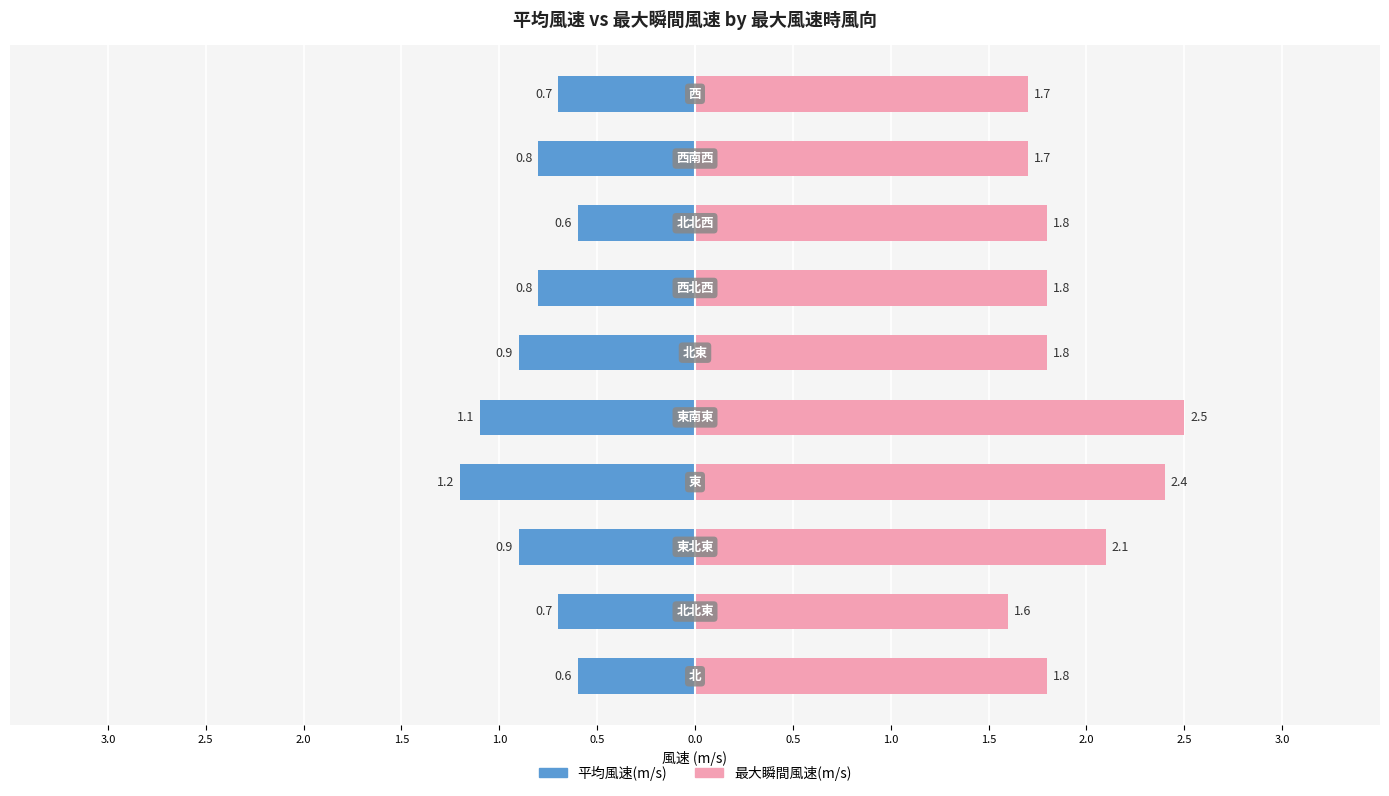

Which series has the widest spread of values?

最大瞬間風速(m/s)